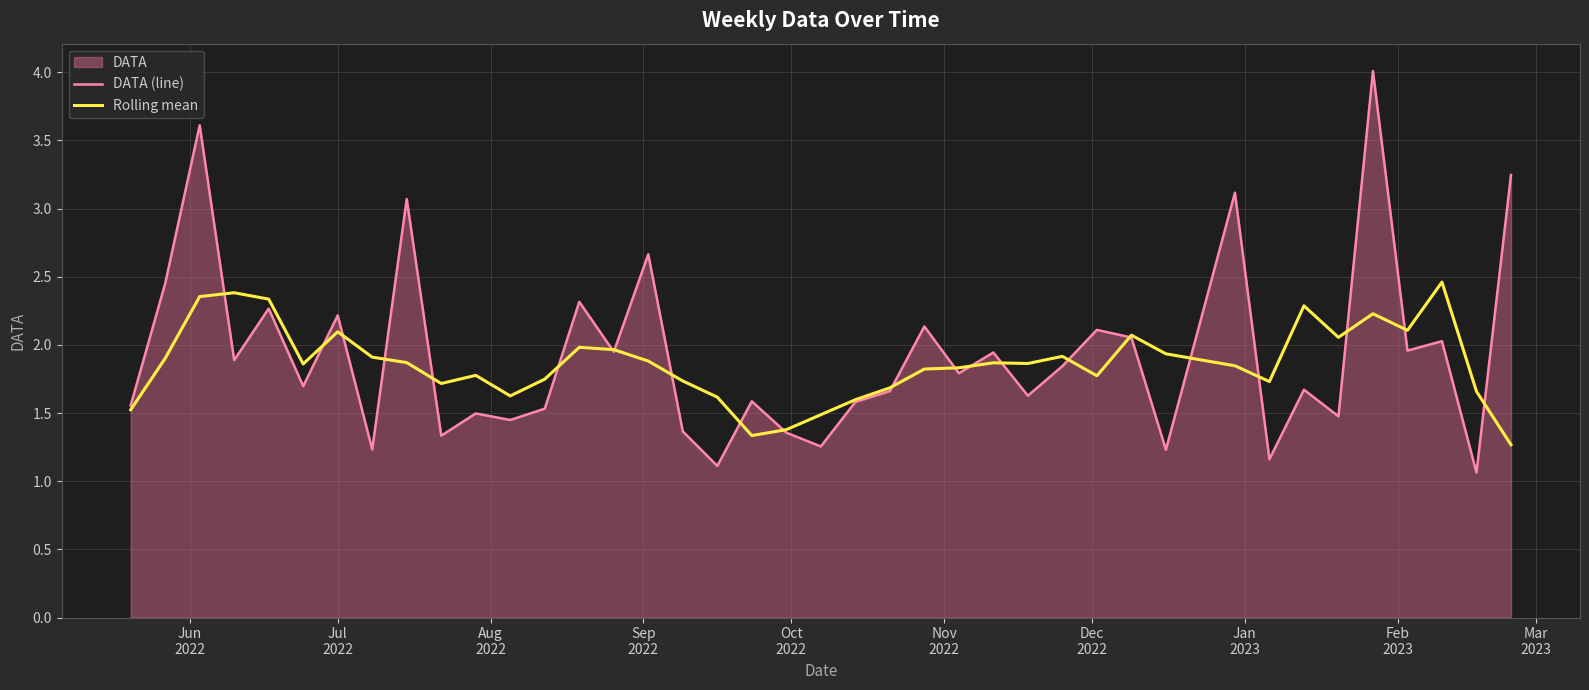

Rank the series by their maximum value, from highest to lowest.

DATA (line), Rolling mean